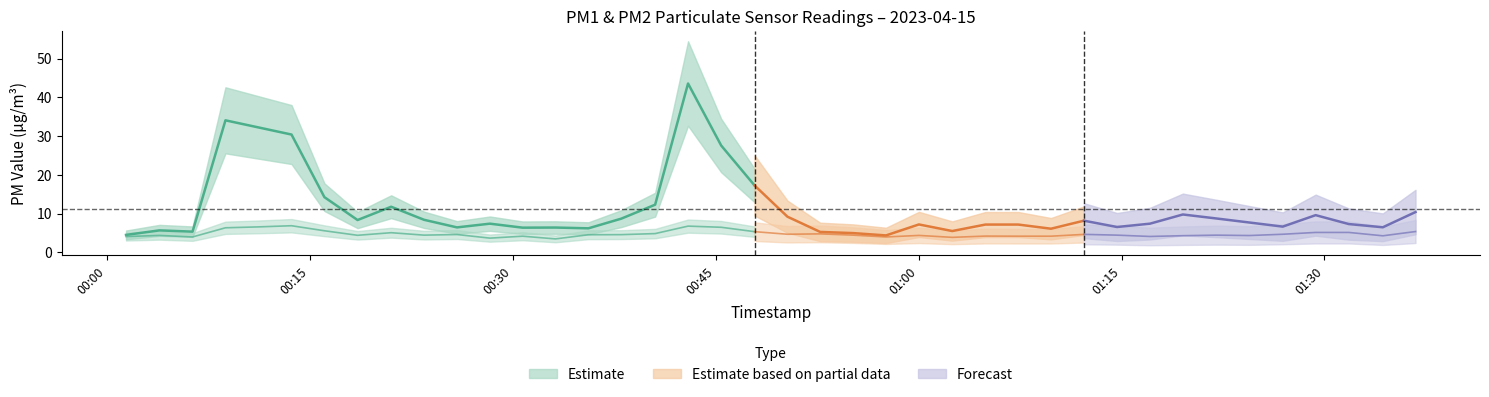

The value of P1 at 00:30 is 8.4. True or false?

False